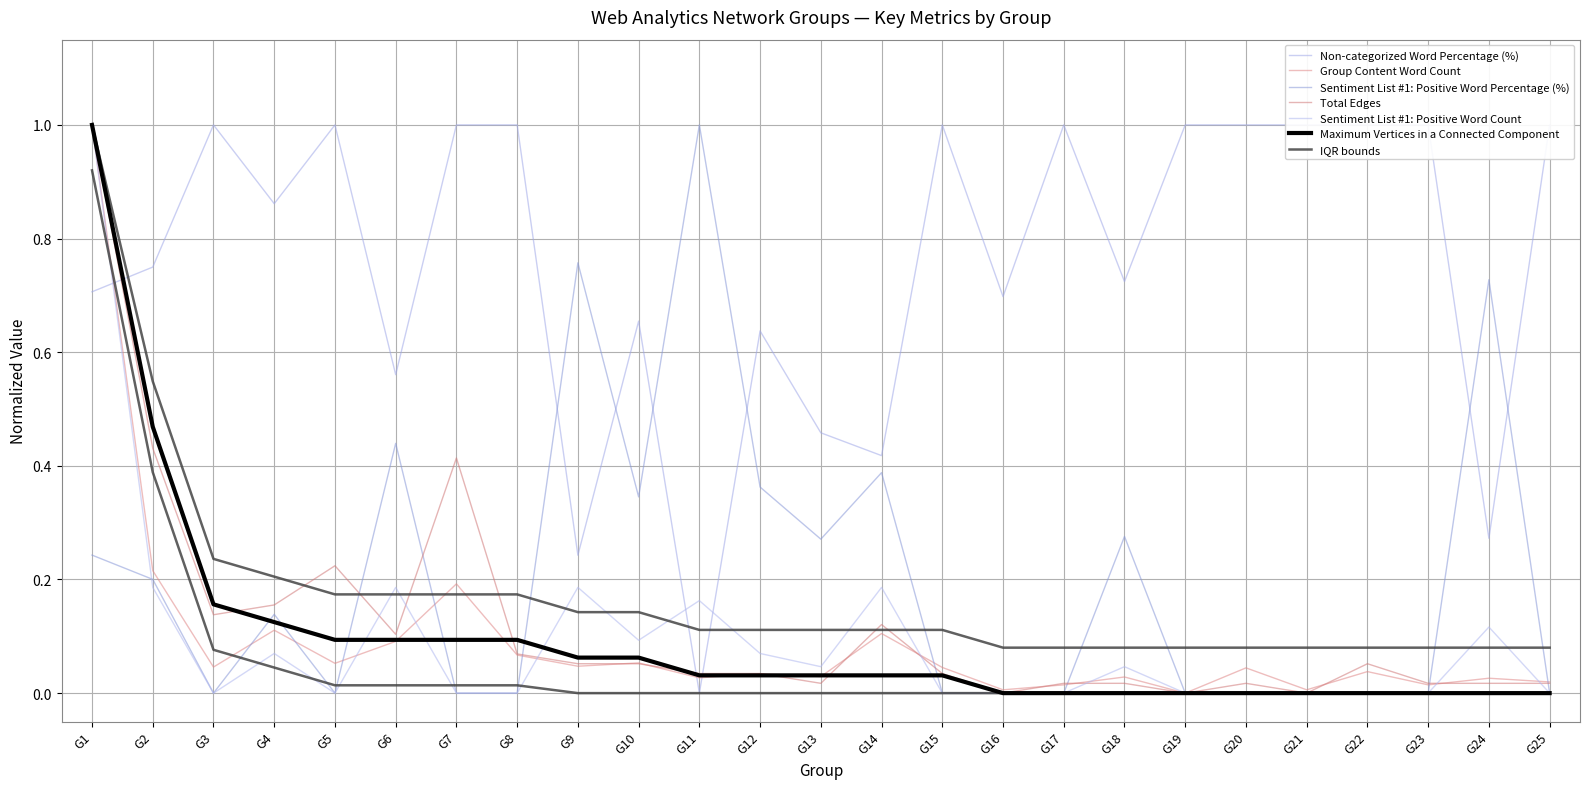

At how many categories does at least one series exceed 0?

25